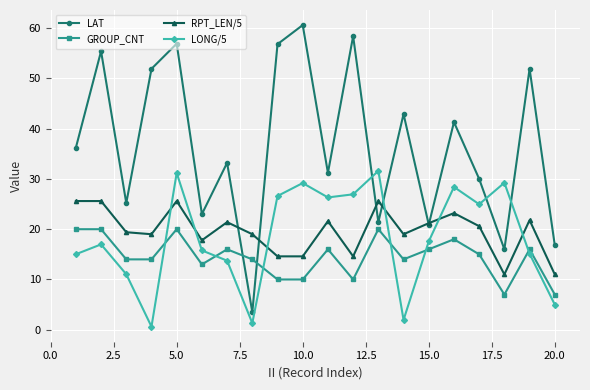

Which series has the widest spread of values?

LAT